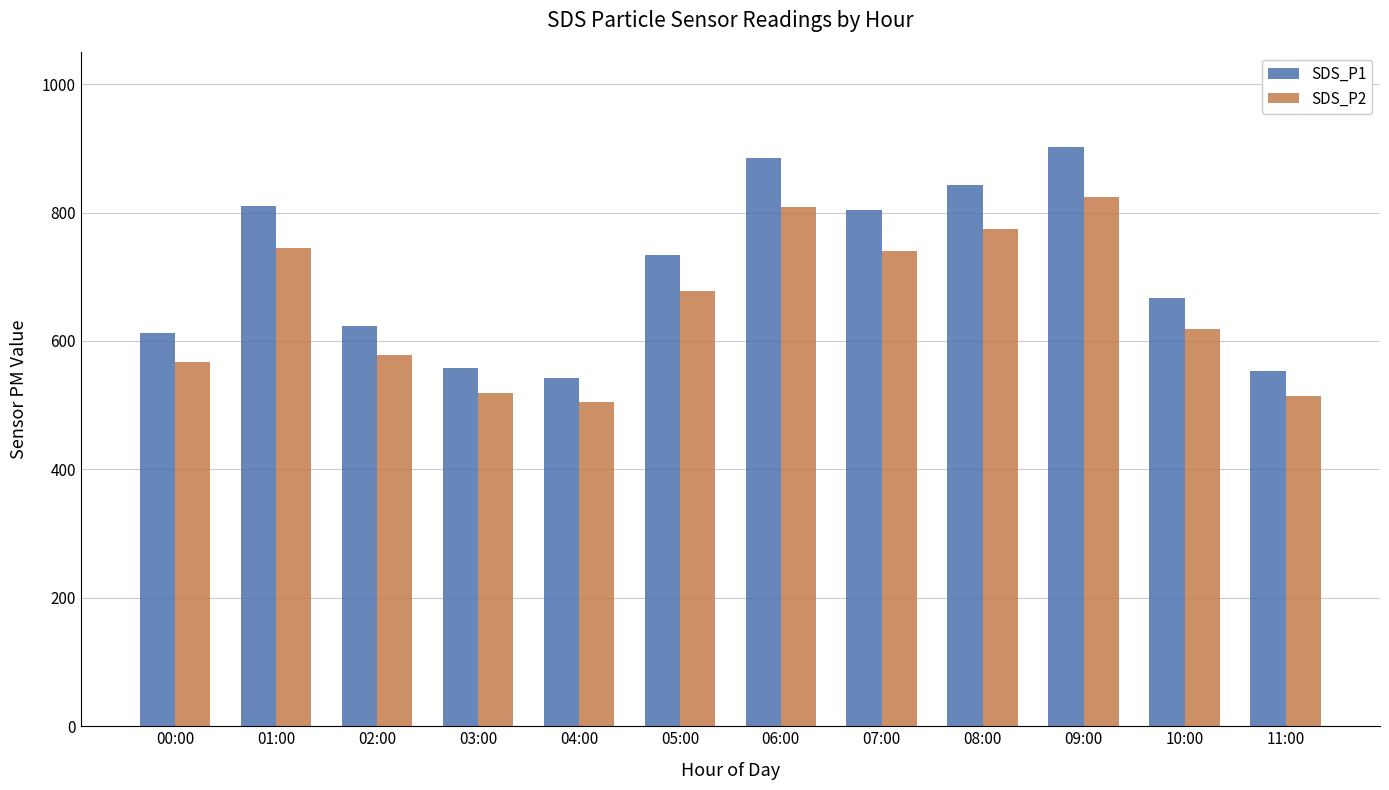

Read the SDS_P1 value at 07:00.

803.8